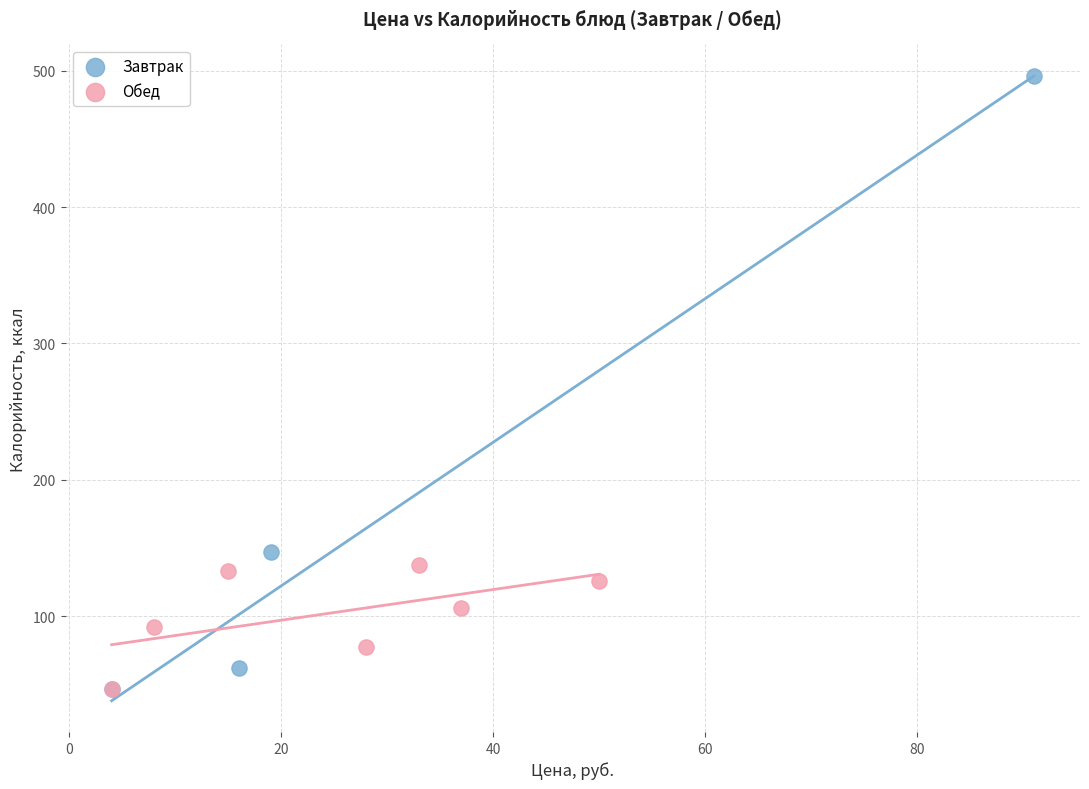

Which series reaches the maximum Y coordinate?

Завтрак